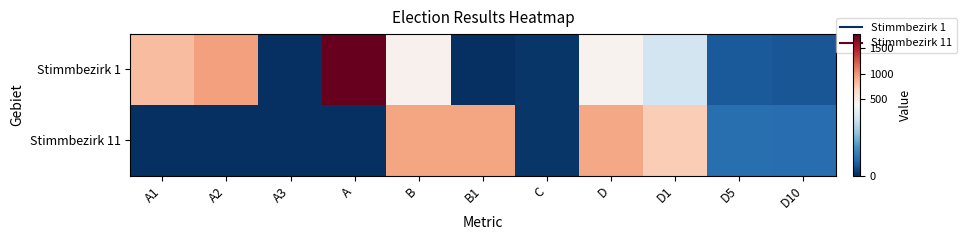

List the series in order of their peak value, lowest first.

Stimmbezirk 11, Stimmbezirk 1